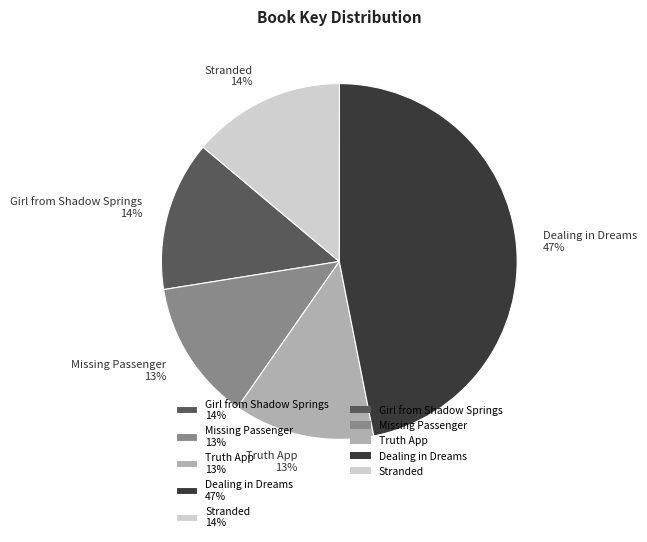

Between Truth App 13% and Stranded 14%, which is larger?

Stranded 14%